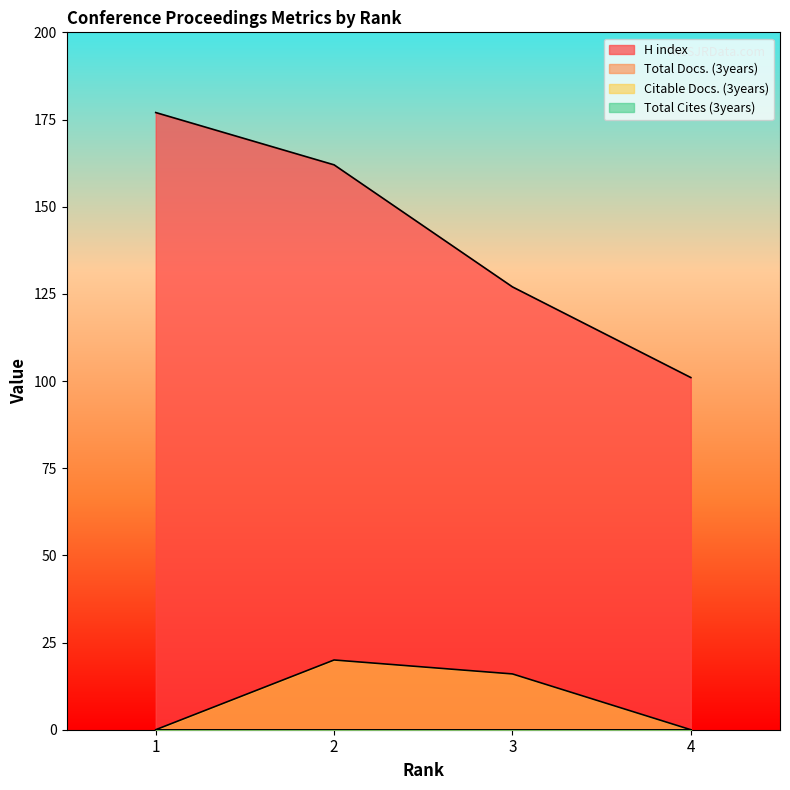

Is it true that H index equals 162 at 2?

True